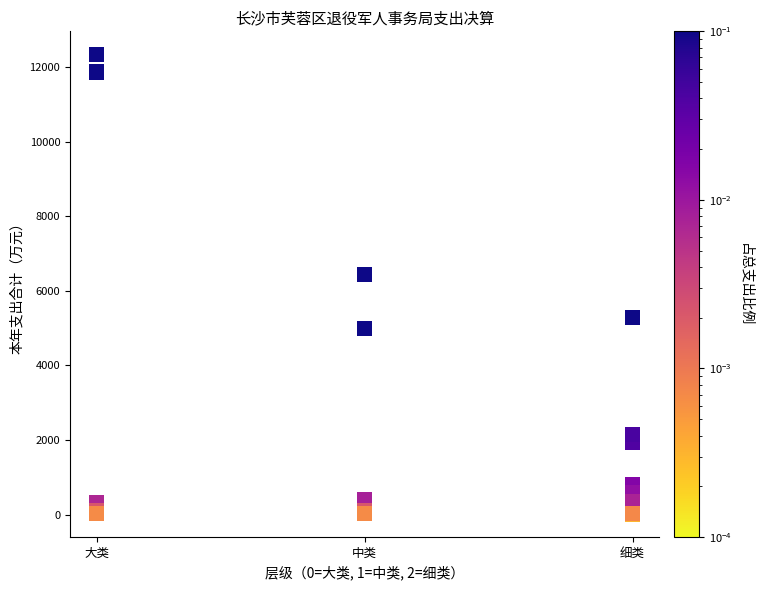

What Y value in the scatter plot is closest to 6177?

6439.4